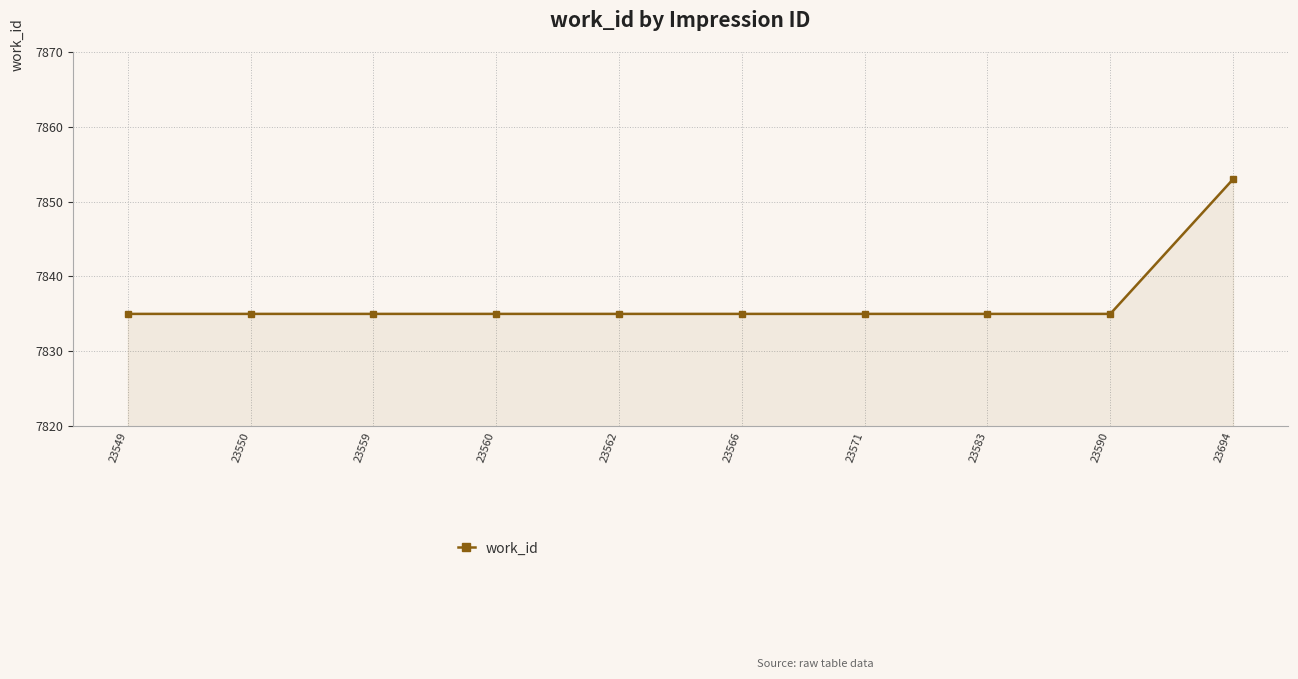

What is the value of the 8th point from the left?

7835